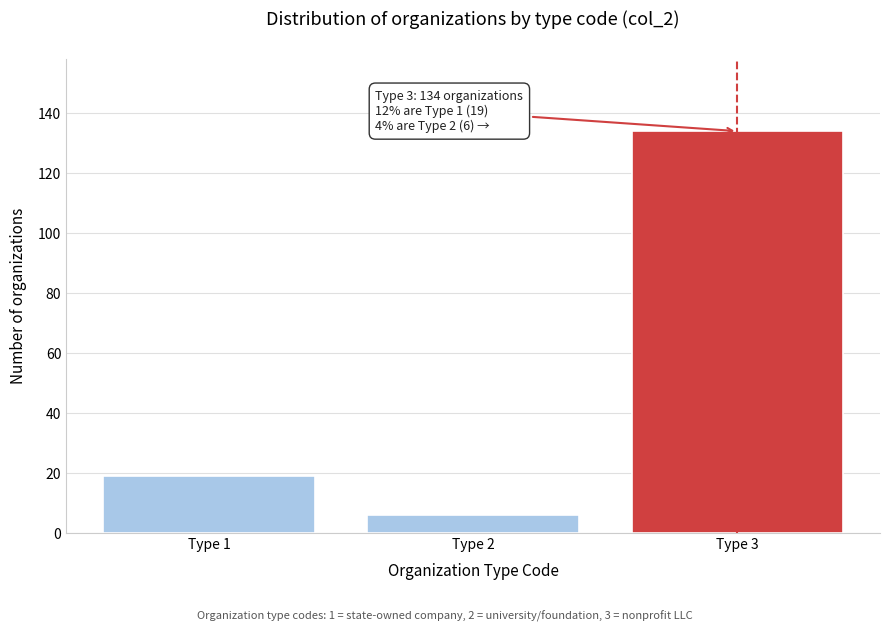

Reading left to right, transcribe all the data shown in this chart.

Type 1=19	Type 2=6	Type 3=134